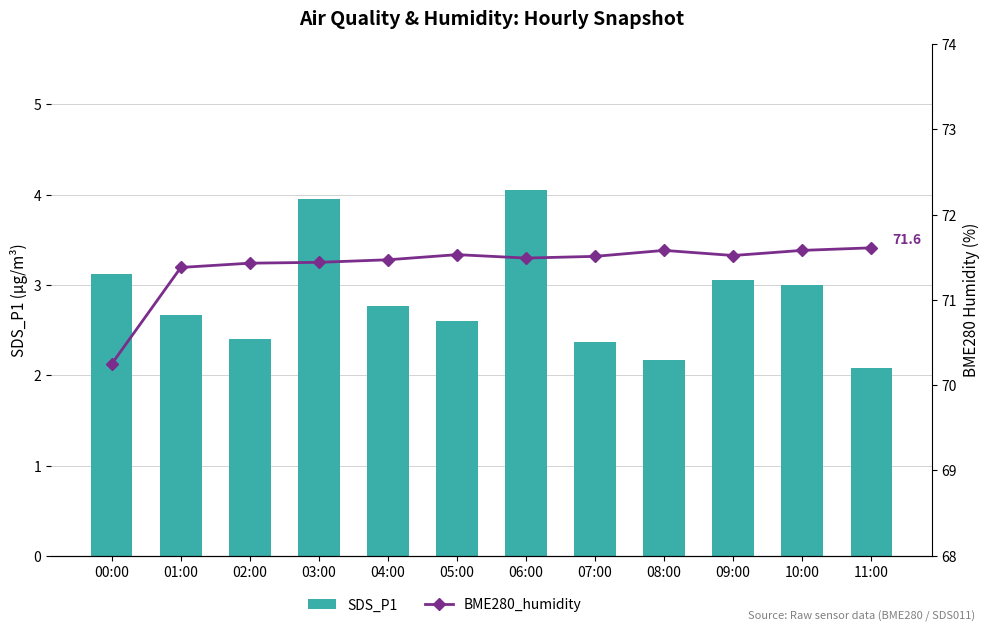

Which has a higher value, 07:00 or 00:00?

00:00